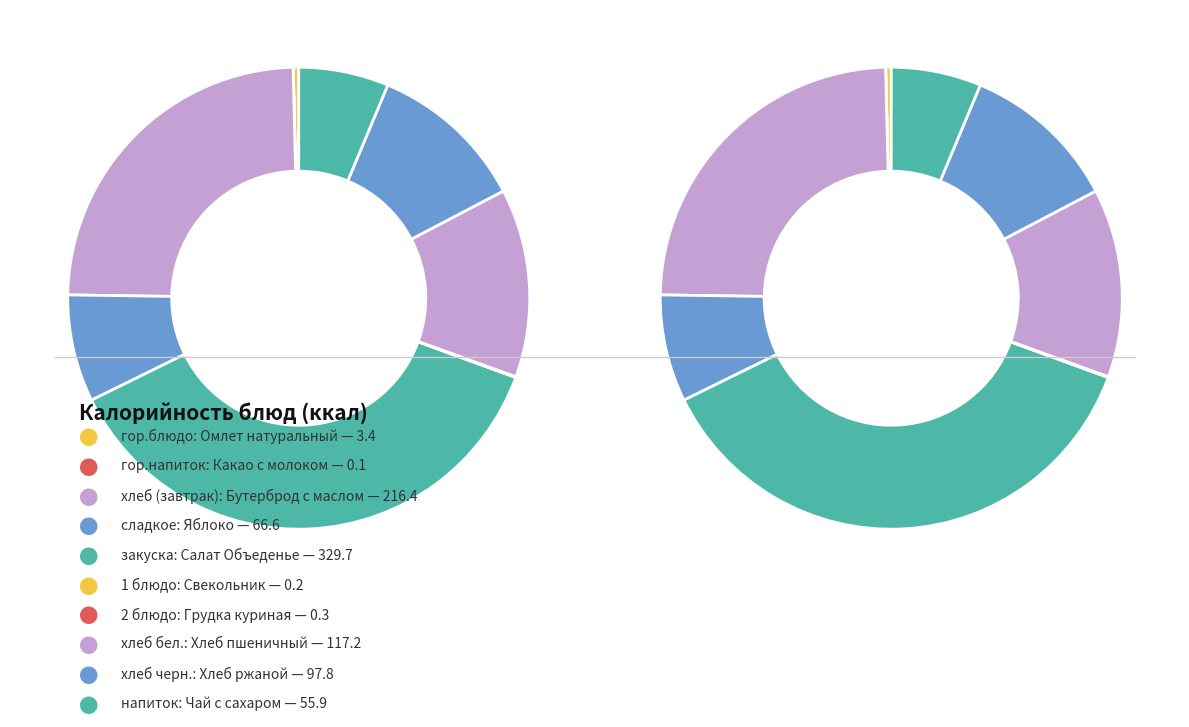

Is there a majority slice in this chart?

No